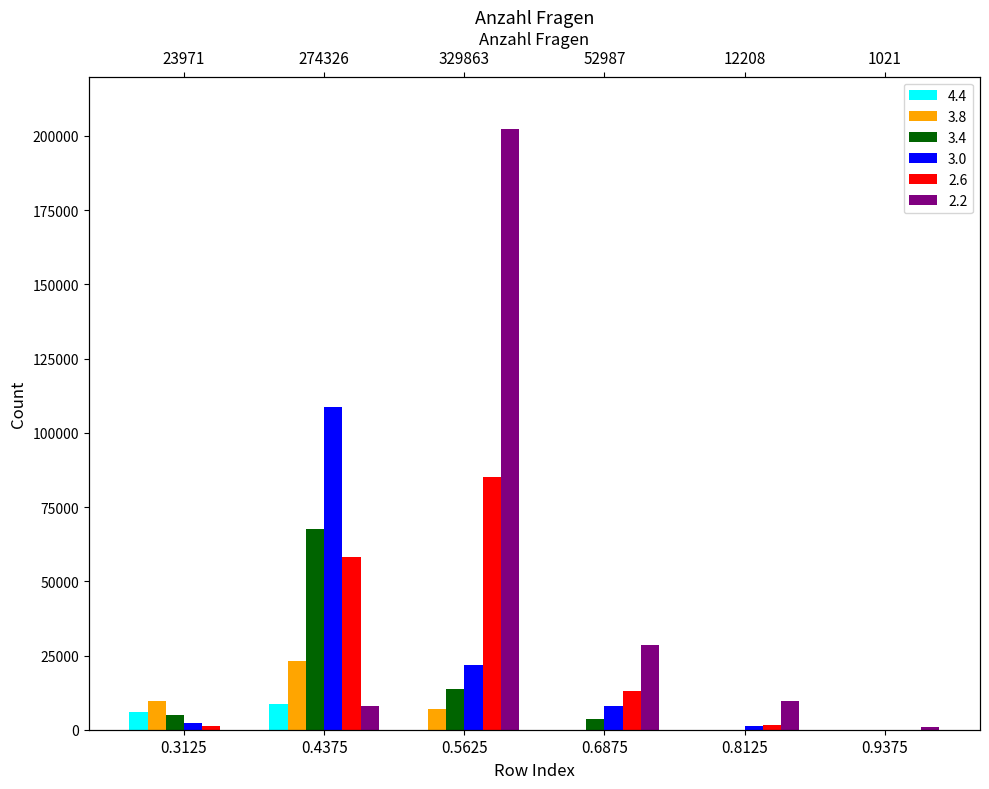

What is the difference between the maximum and minimum values in the 2.2 series?

202319